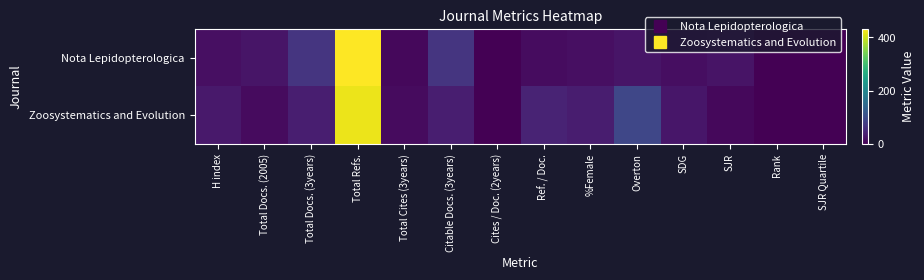

Which series has the widest spread of values?

Nota Lepidopterologica